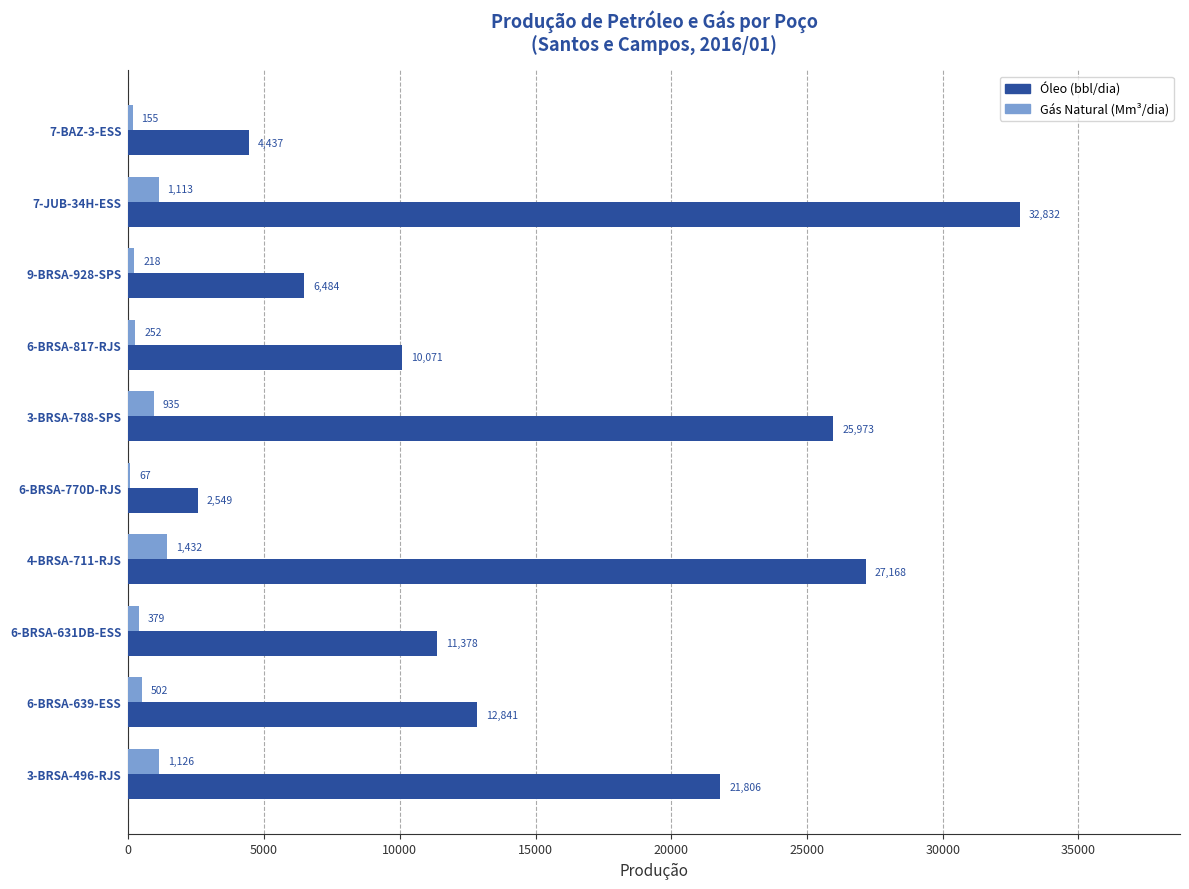

What is the highest value of the Gás Natural (Mm³/dia) series?

1431.7